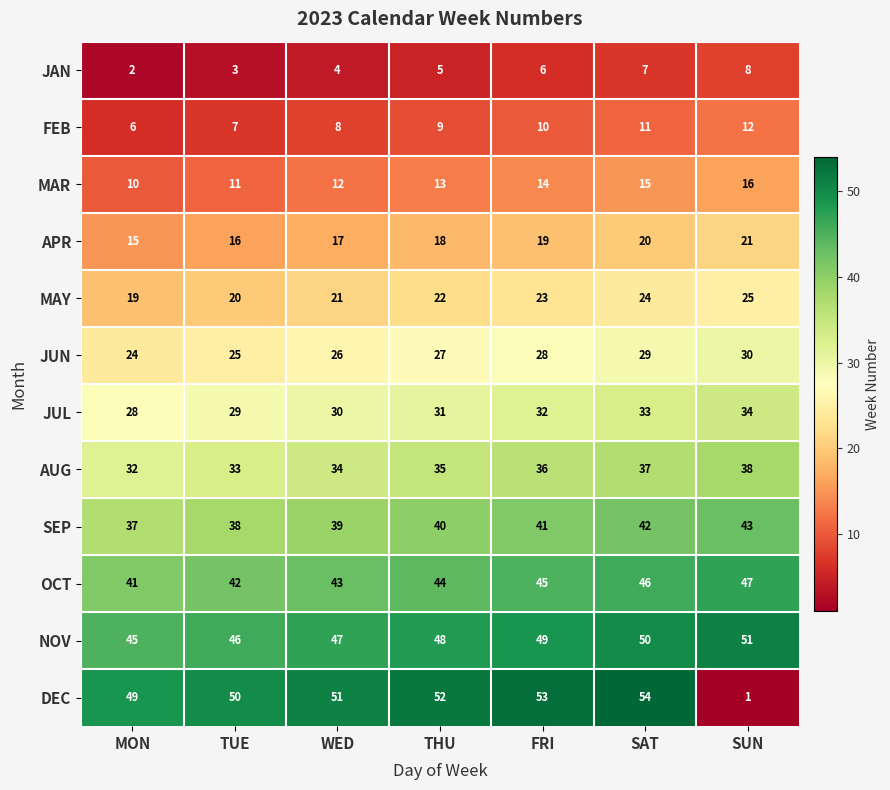

Which series has the largest range (max minus min)?

DEC